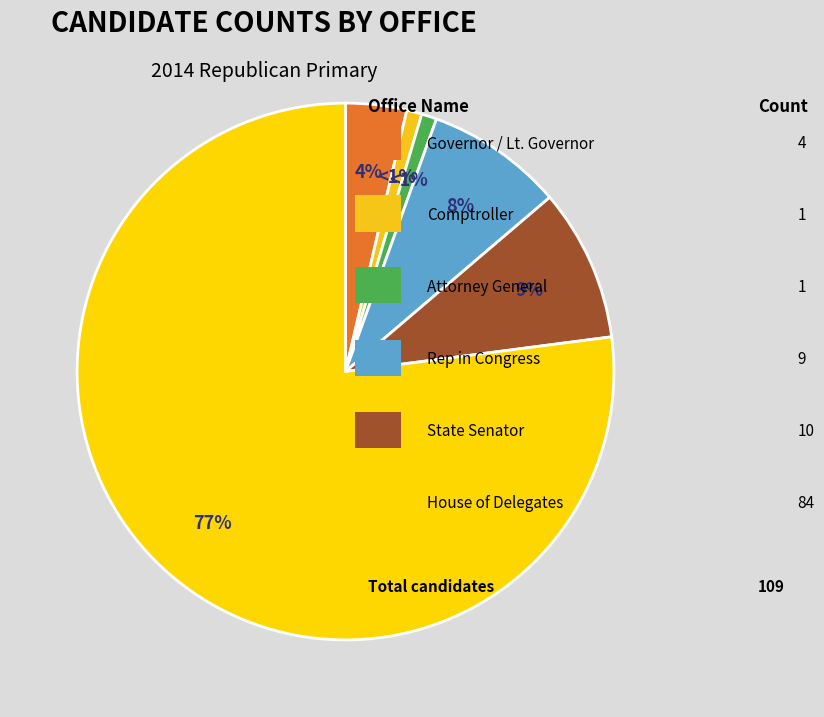

Count the number of slices in the pie.

6